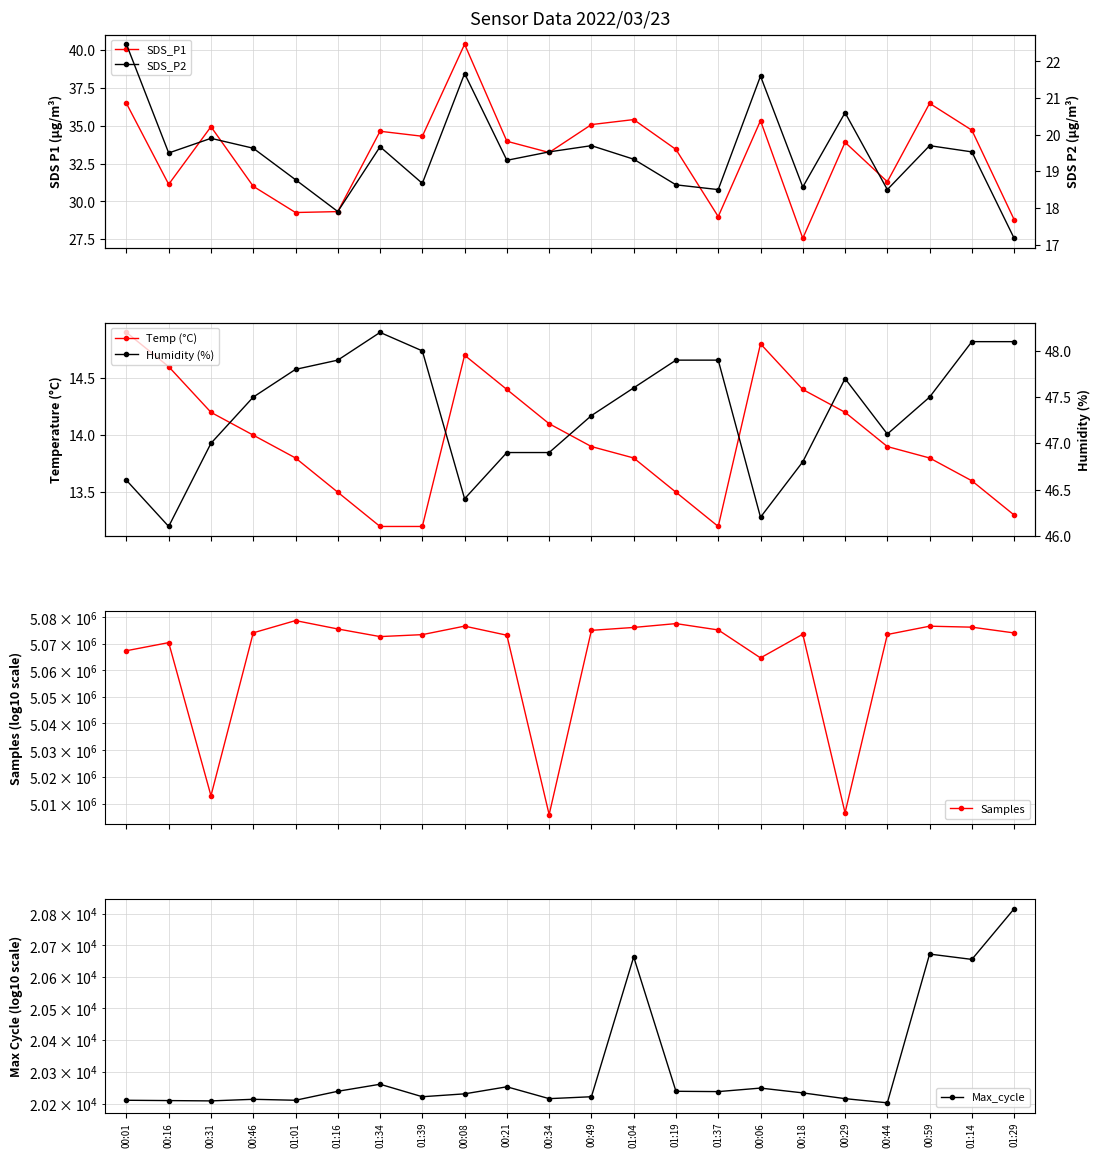

What is the maximum value shown in the chart?

5078726.0